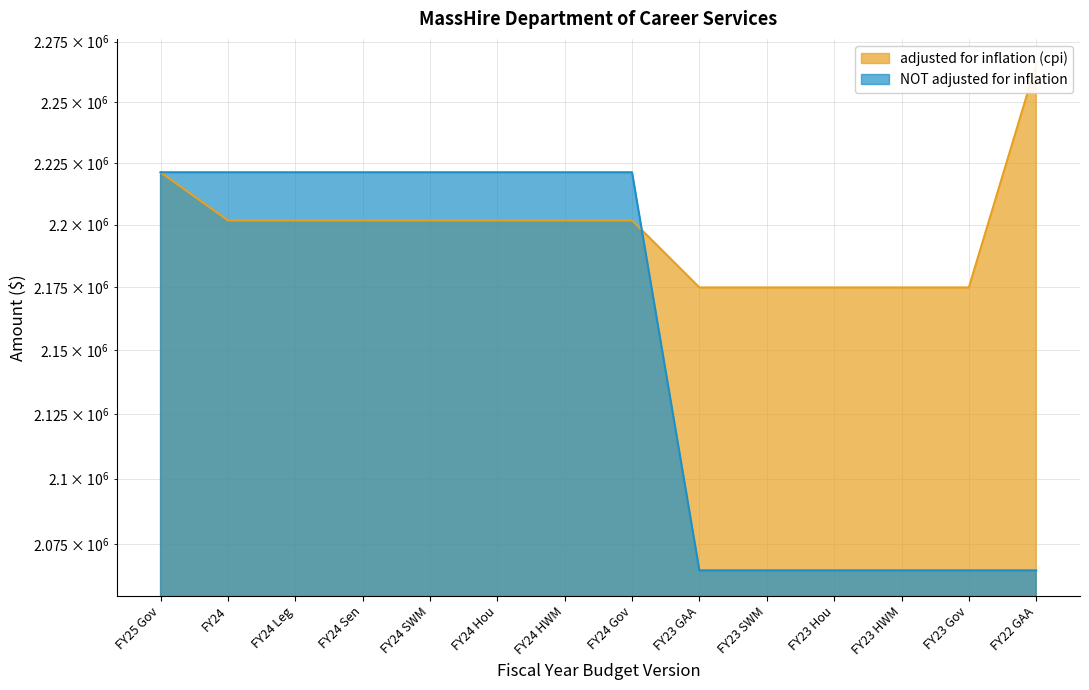

What is the difference between the maximum and minimum values in the NOT adjusted for inflation series?

156203